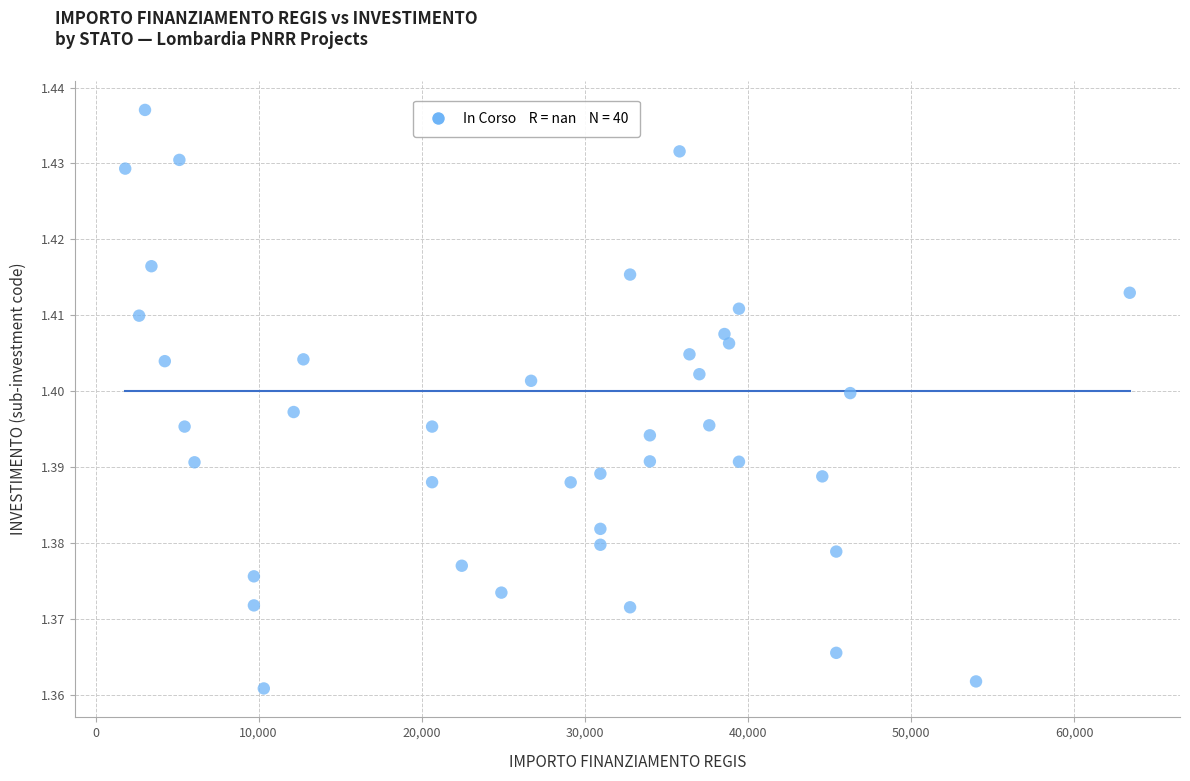

What is the range of X values (max minus min)?

61597.0